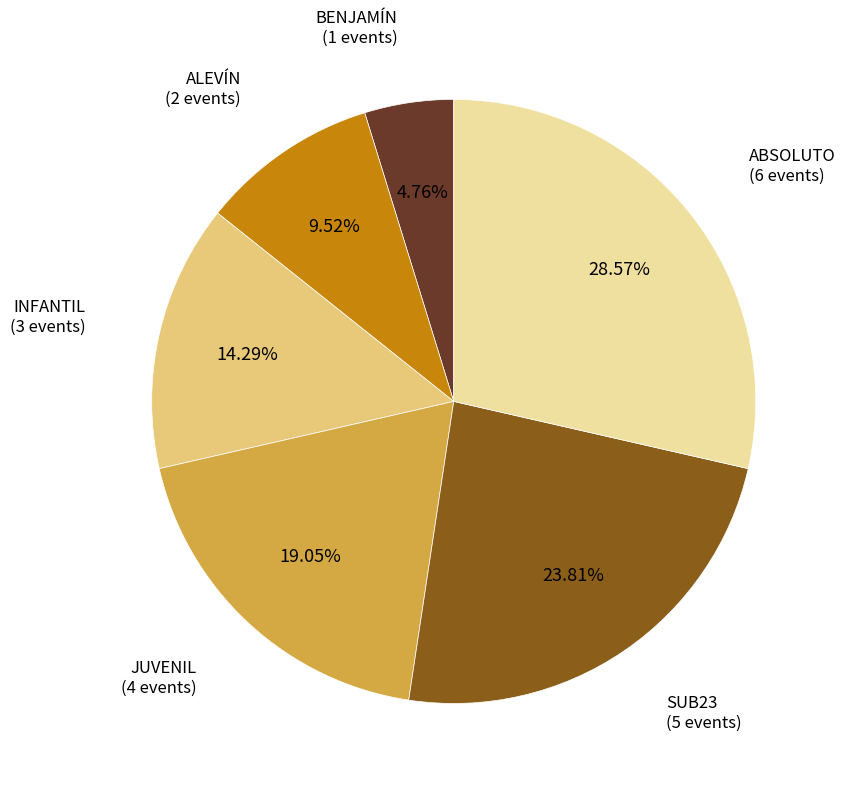

To the nearest percent, what is the difference between the ABSOLUTO and SUB23 slice percentages?

5%